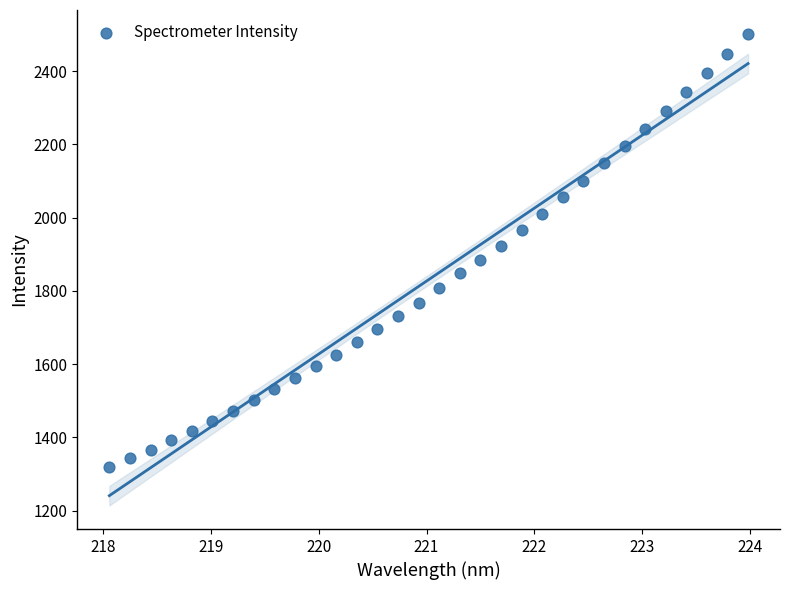

What is the range of Y values (max minus min)?

1184.0